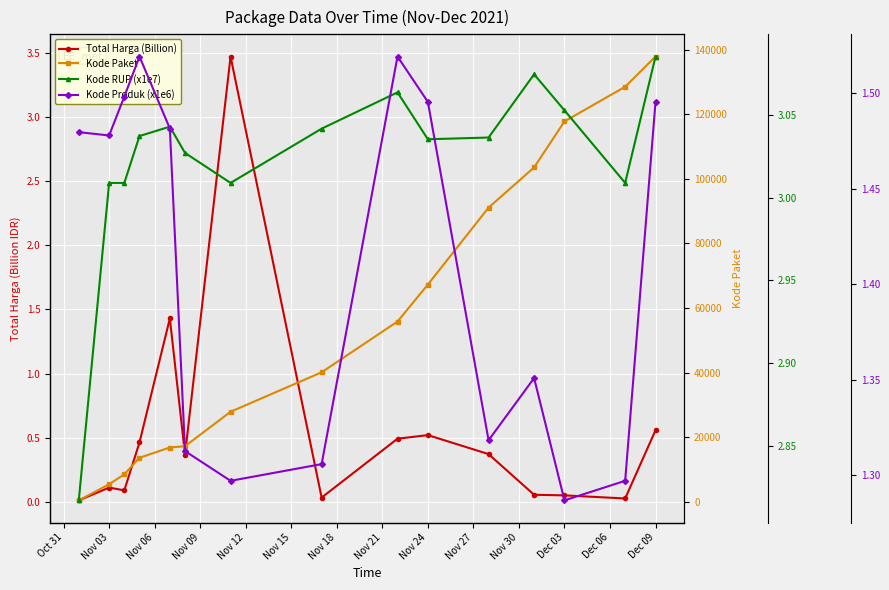

What is the maximum value shown in the chart?

137876.0